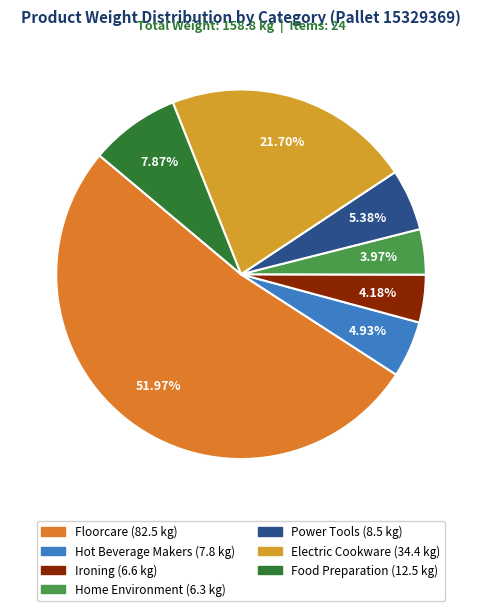

Which category has the smallest portion of the pie?

Home Environment